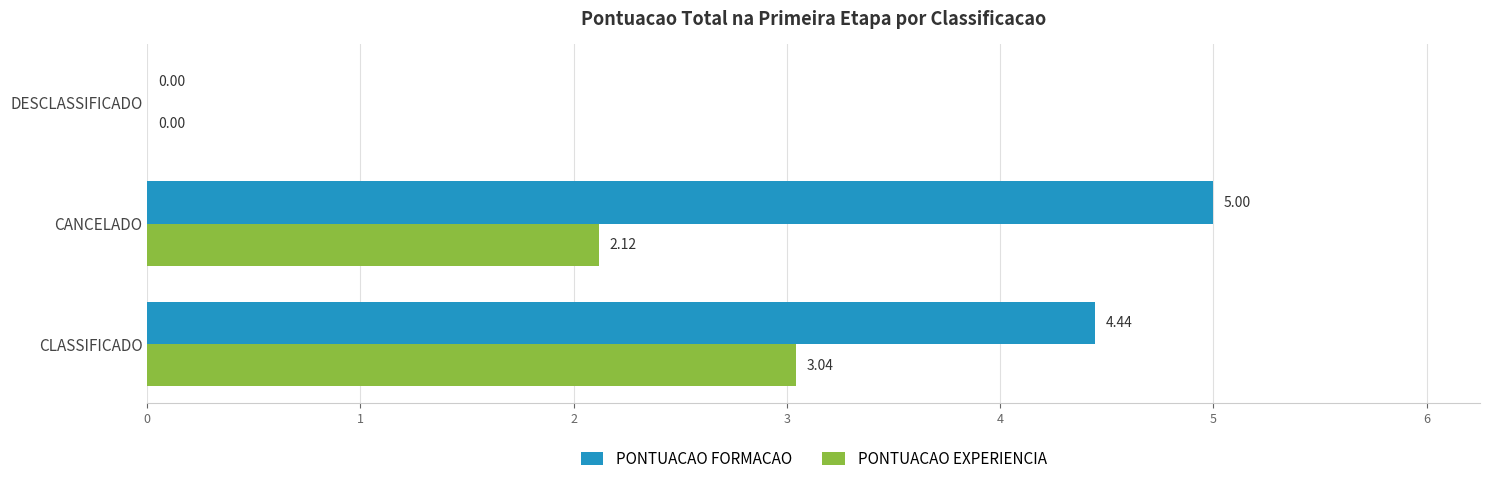

Which label corresponds to the largest value in the chart?

CANCELADO